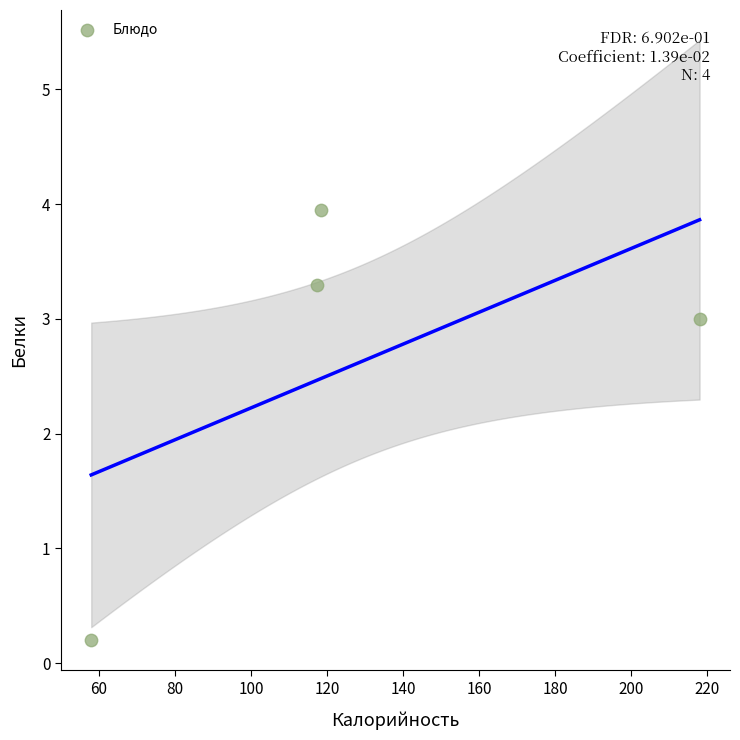

What Y value in the scatter plot is closest to 2?

3.0